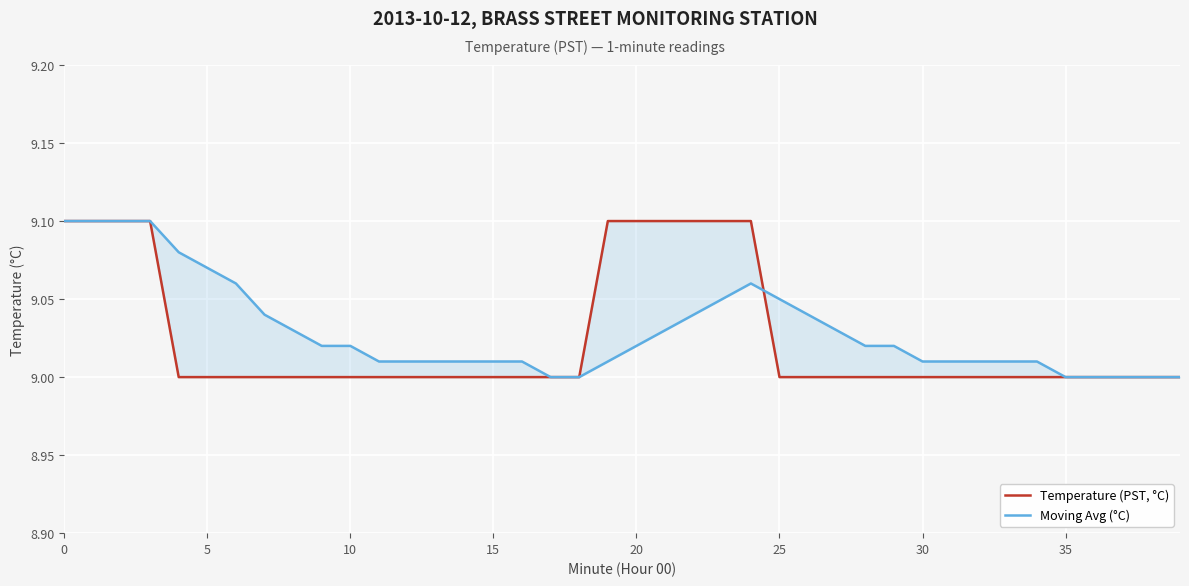

How many values in the Temperature (PST, °C) series exceed 9?

10